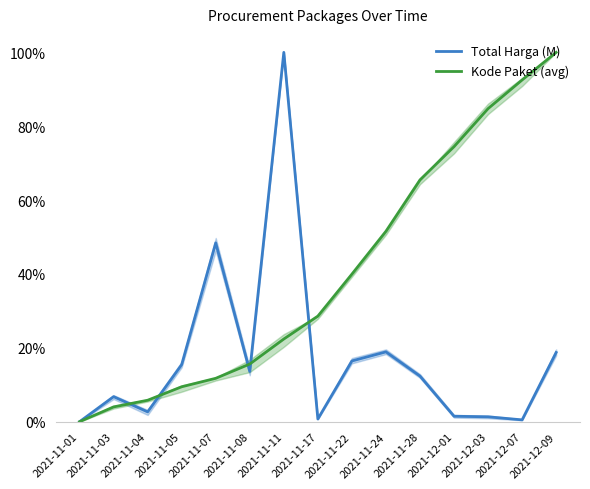

Reading left to right, list all the values displayed in this chart.

Total Harga (M): 0.0	0.1	0.0	0.2	0.5	0.1	1.0	0.0	0.2	0.2	0.1	0.0	0.0	0.0	0.2
Kode Paket (avg): 0.0	0.0	0.1	0.1	0.1	0.2	0.2	0.3	0.4	0.5	0.7	0.7	0.8	0.9	1.0